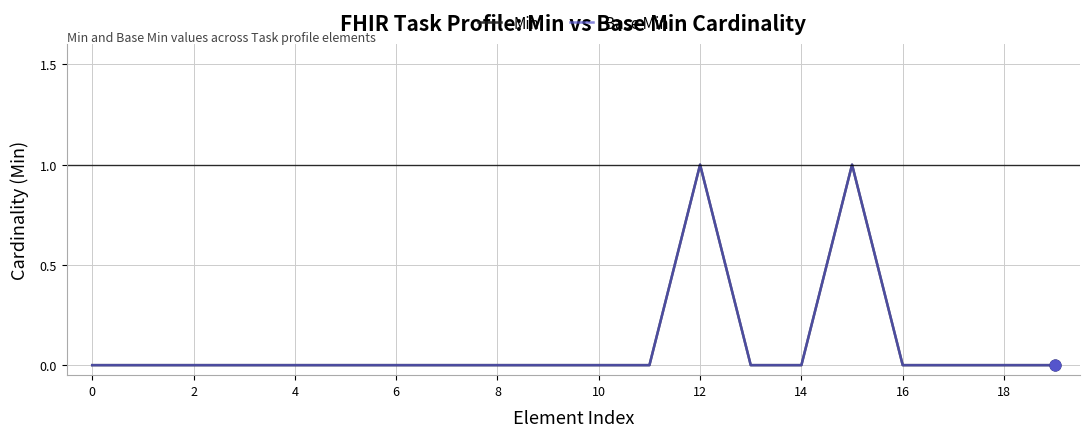

Is this an area chart (filled region under the line)?

No